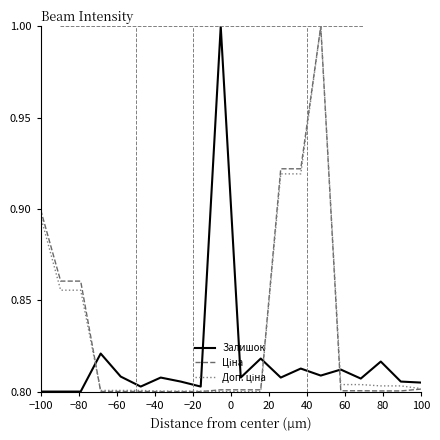

What is the highest value of the Залишок series?

1.0